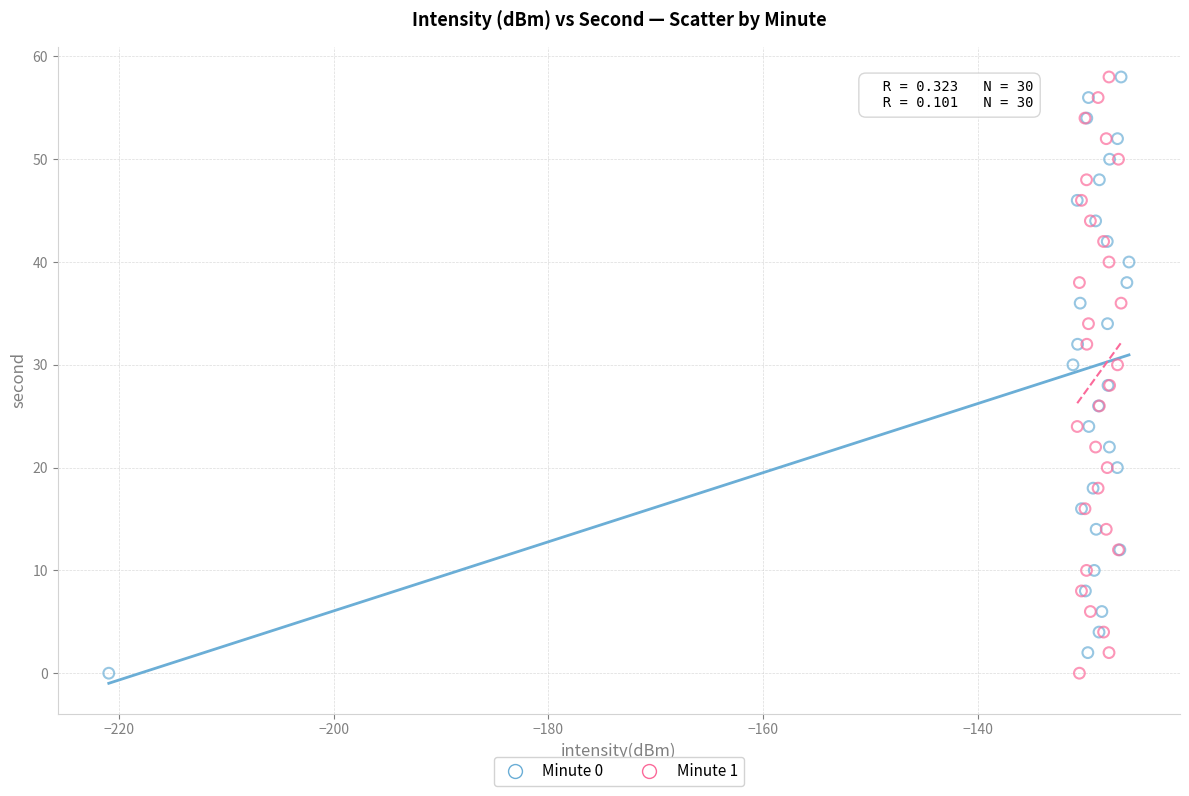

What are all the series names shown in the legend?

Minute 0, Minute 1